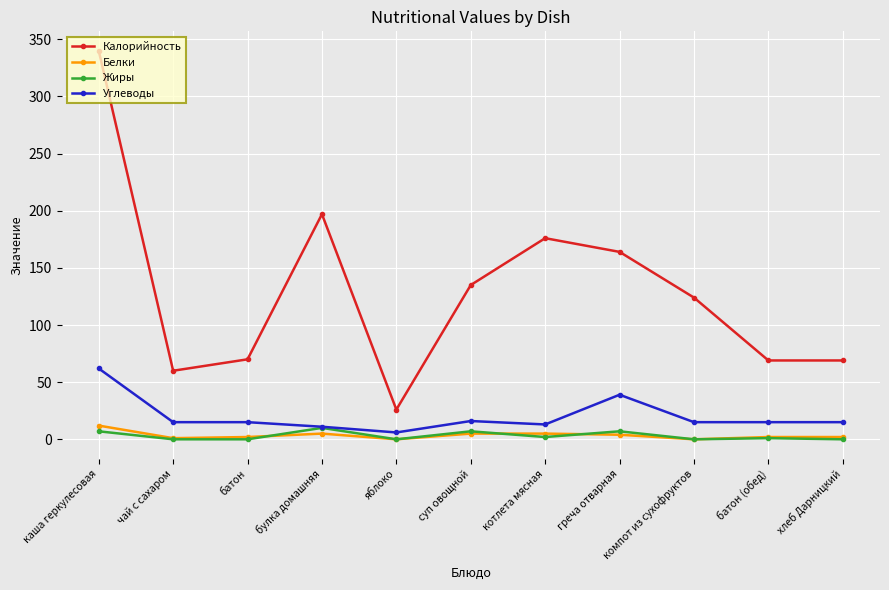

How many interior local peaks does the Калорийность series have?

2